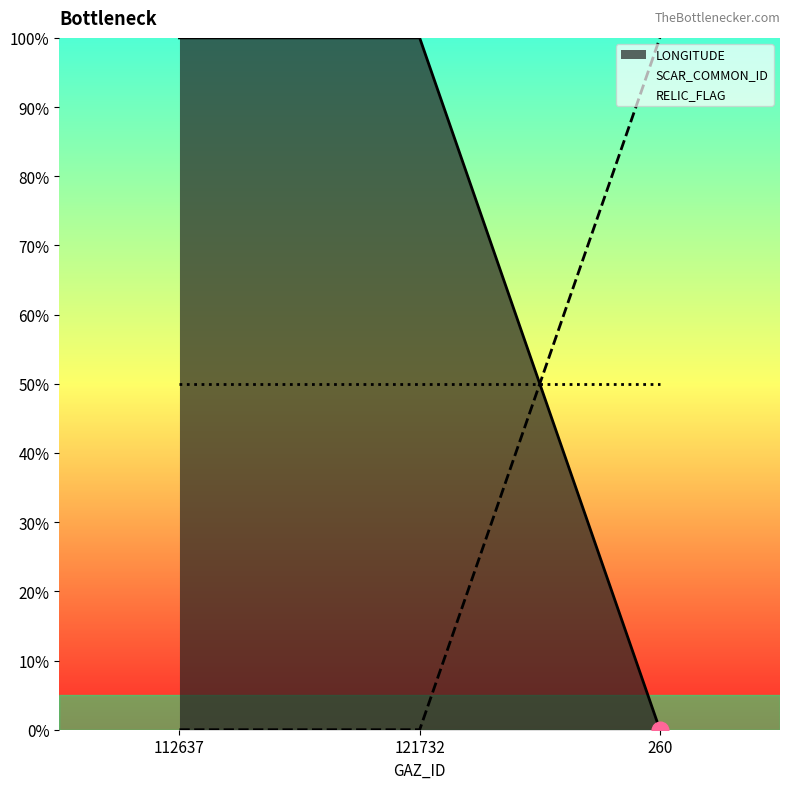

List the series in order of their overall mean, lowest first.

SCAR_COMMON_ID, RELIC_FLAG, LONGITUDE